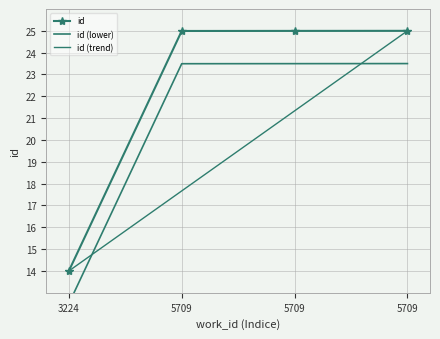

Which category has the highest value across all series?

5709